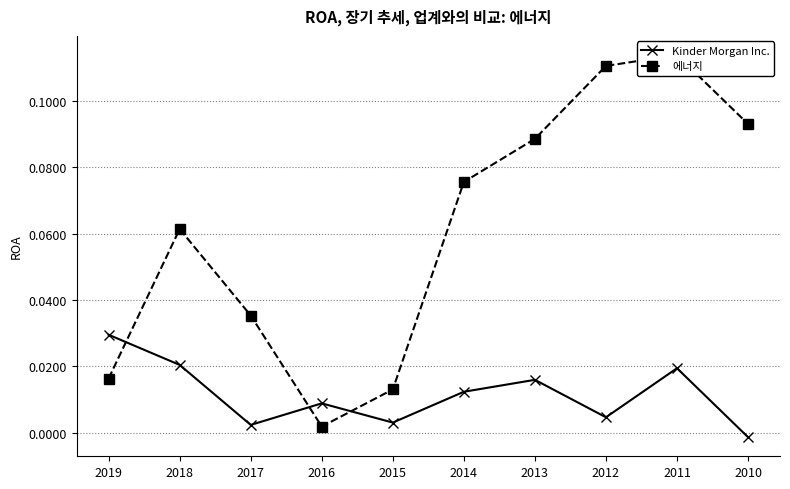

True or false: Kinder Morgan Inc. has more than 2 interior local peaks.

True